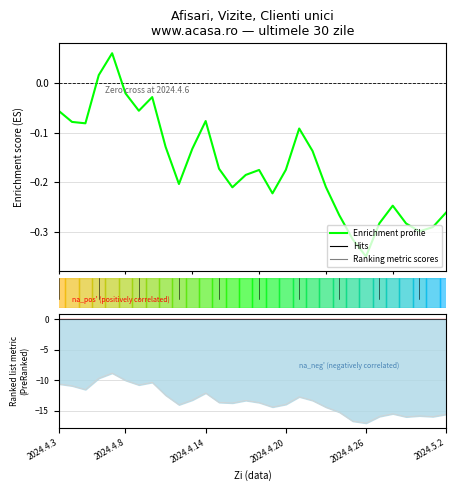

True or false: Enrichment profile has more than 0 interior local peaks.

True